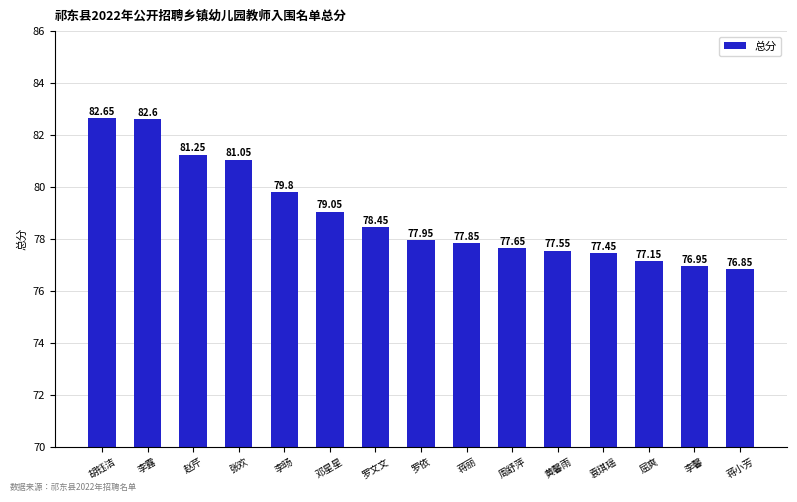

Rank the categories by value from lowest to highest.

蒋小芳, 李馨, 屈爽, 袁琪瑶, 黄馨雨, 周舒萍, 蒋丽, 罗依, 罗文文, 邓星星, 李旸, 张欢, 赵芹, 李露, 胡钰洁